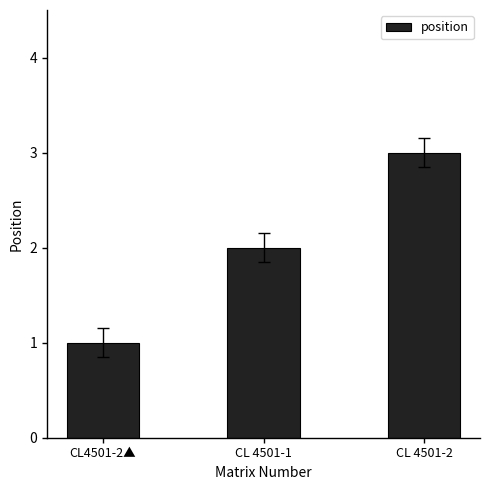

What value does the data have at CL 4501-2?

3